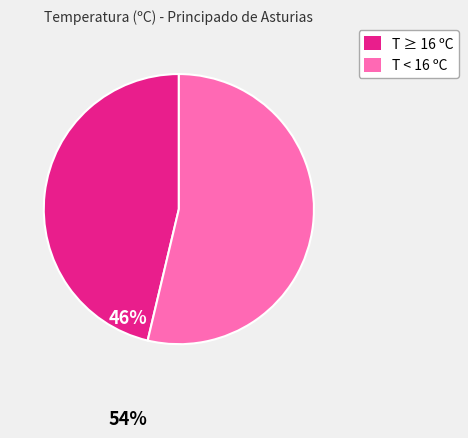

Is there a majority slice in this chart?

Yes